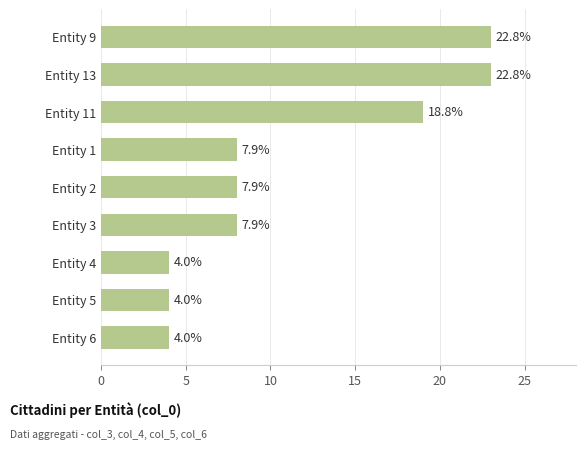

How many bars are there in total?

9